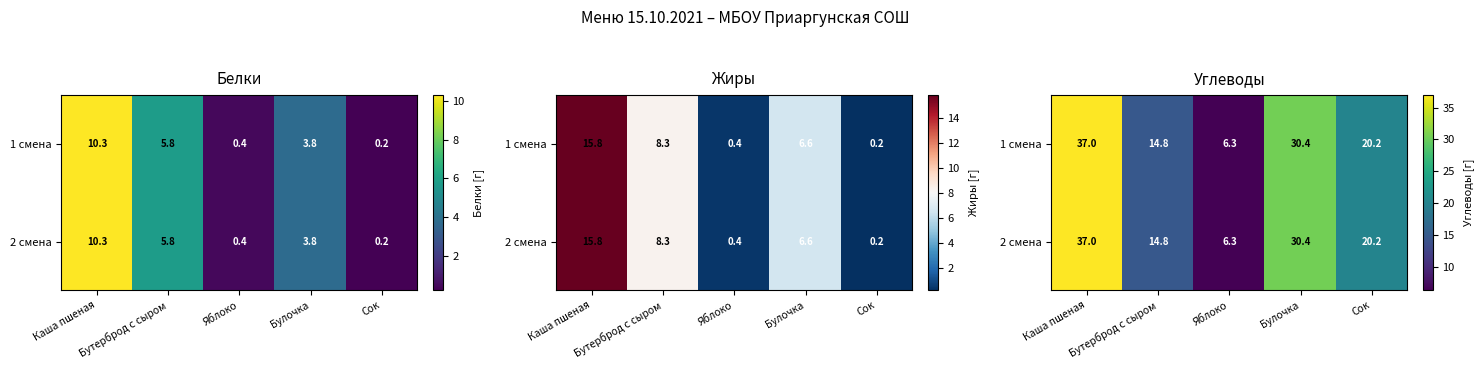

At how many categories does at least one series exceed 9?

4